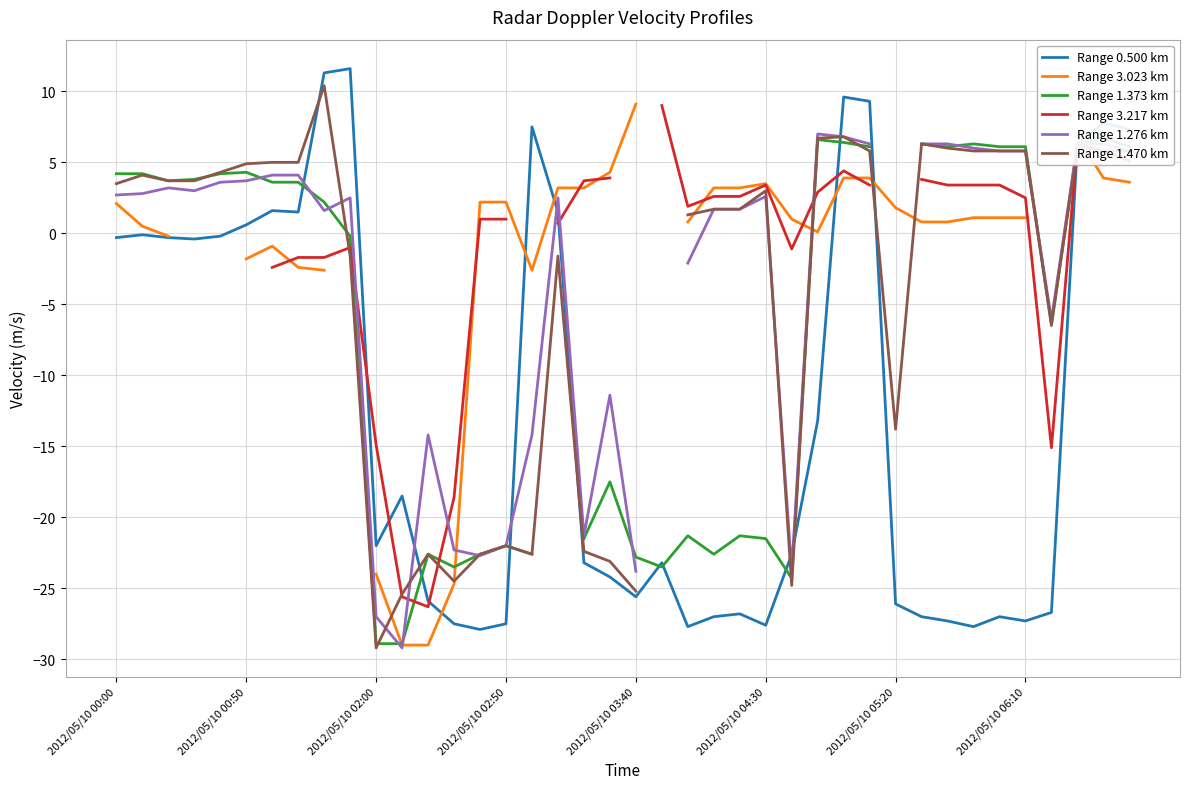

How many values in Range 1.470 km are below zero?

15